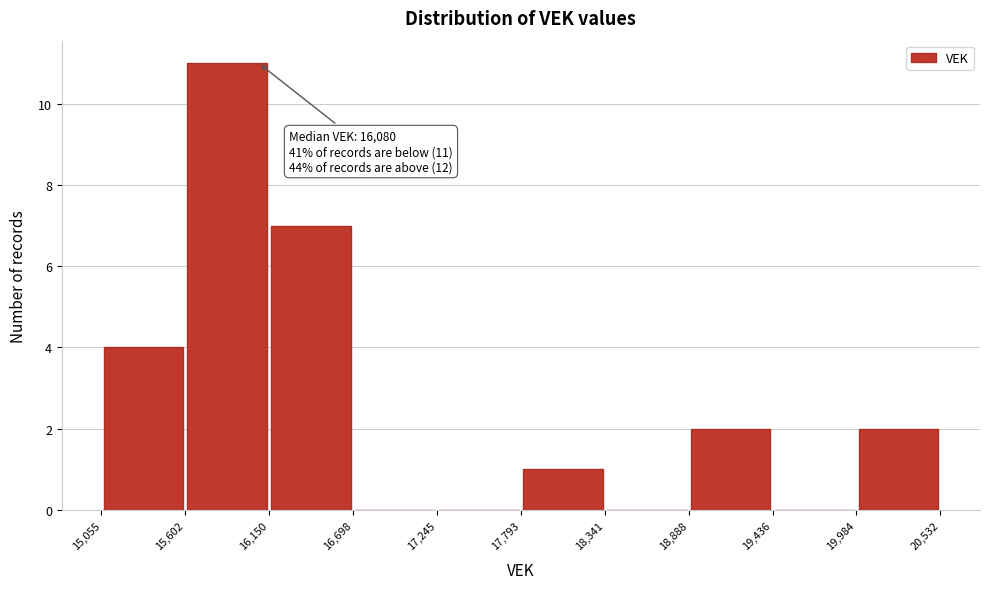

Which range on the x-axis has the tallest bar?

15,602 to 16,150